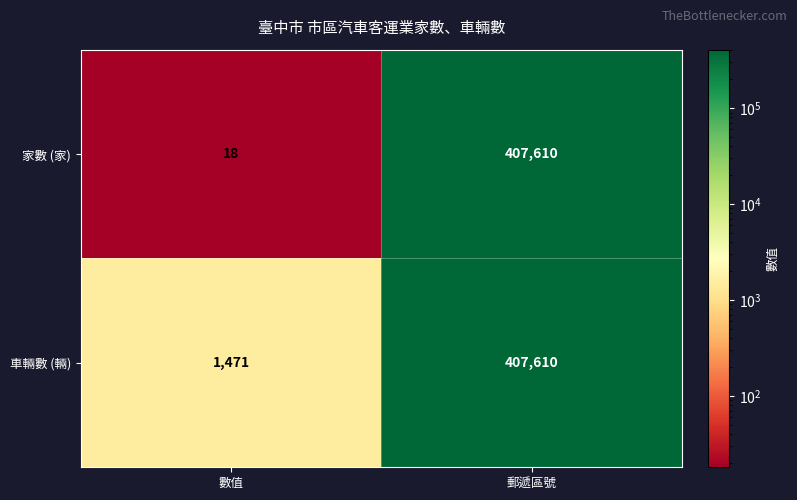

Reading left to right, what are all the values shown in this chart?

家數 (家): 數值=18	郵遞區號=407610
車輛數 (輛): 數值=1471	郵遞區號=407610